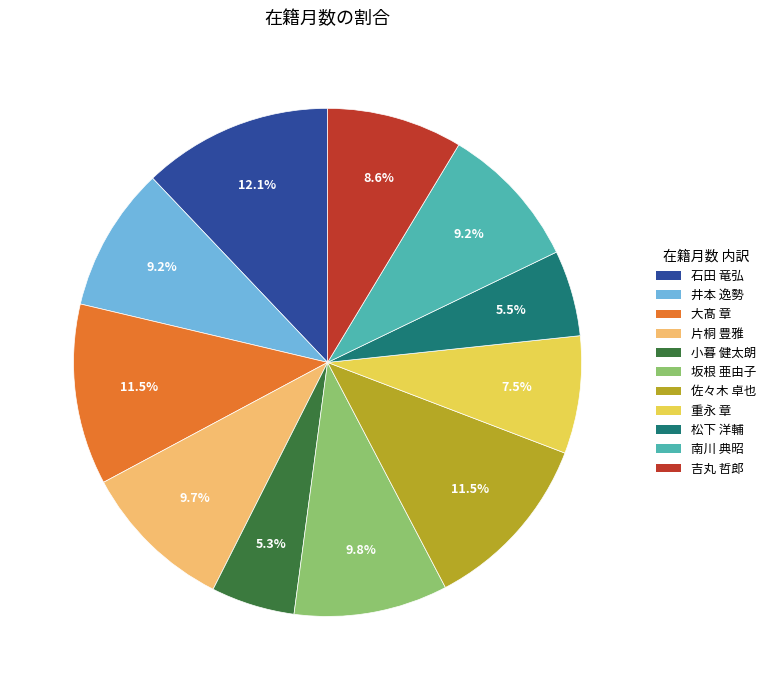

To the nearest percent, what percentage of the pie is 吉丸 哲郎?

9%